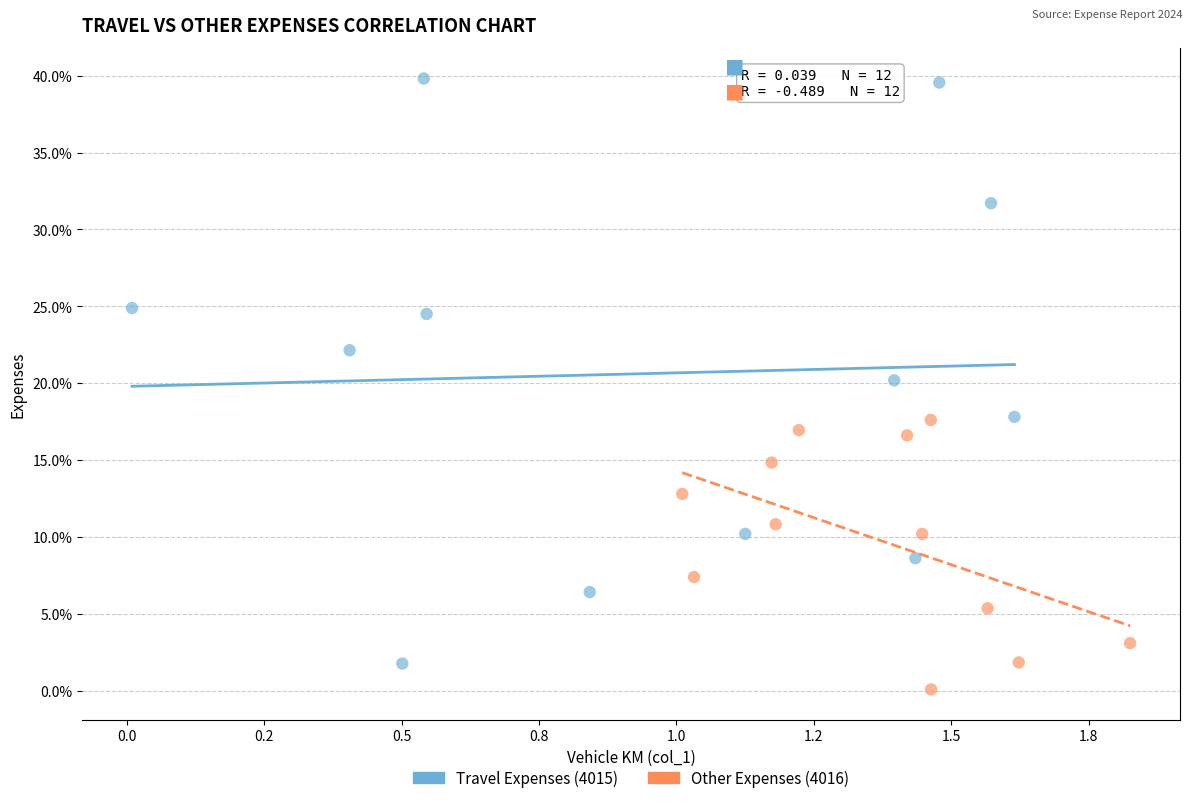

Which series has the widest spread of Y values?

Travel Expenses (4015)